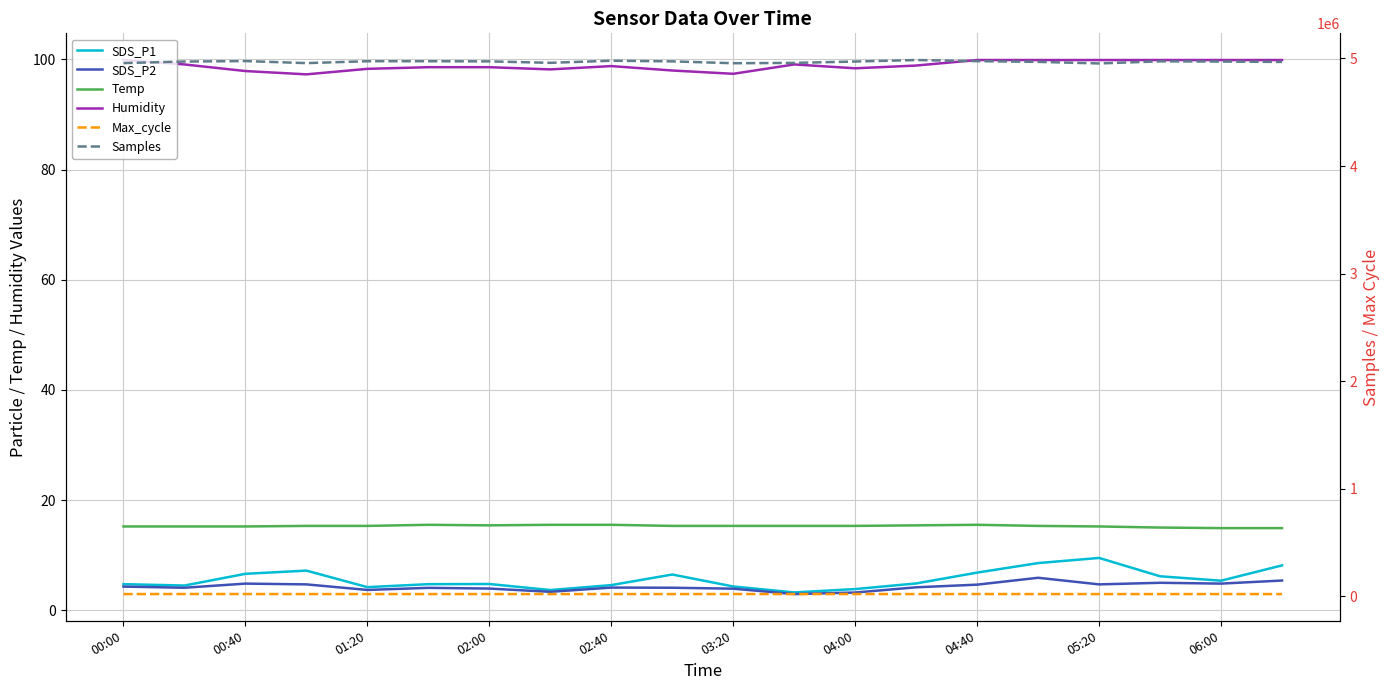

How many lines are shown in the chart?

6